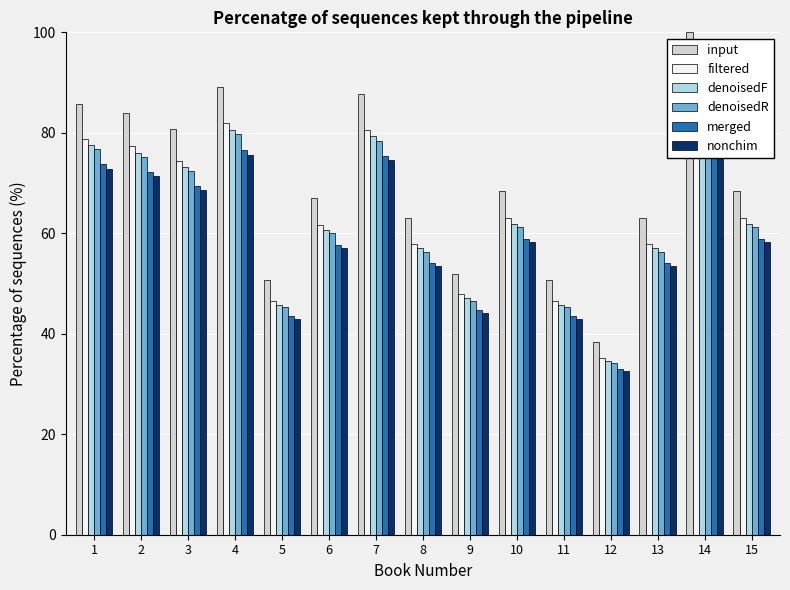

How many values in the denoisedF series are below 61?

7